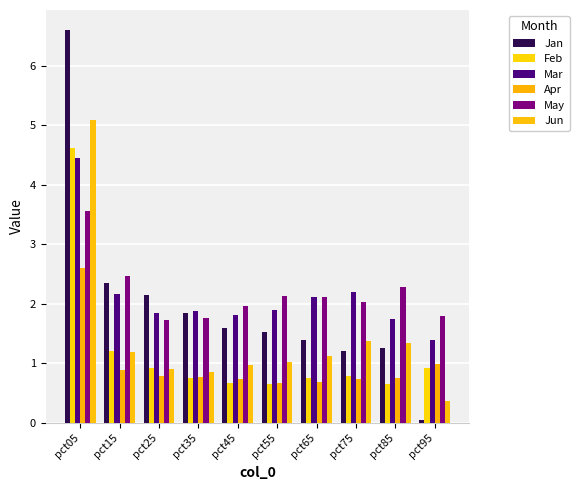

What is the value of the Jan bar at the 1st from the left?

6.6